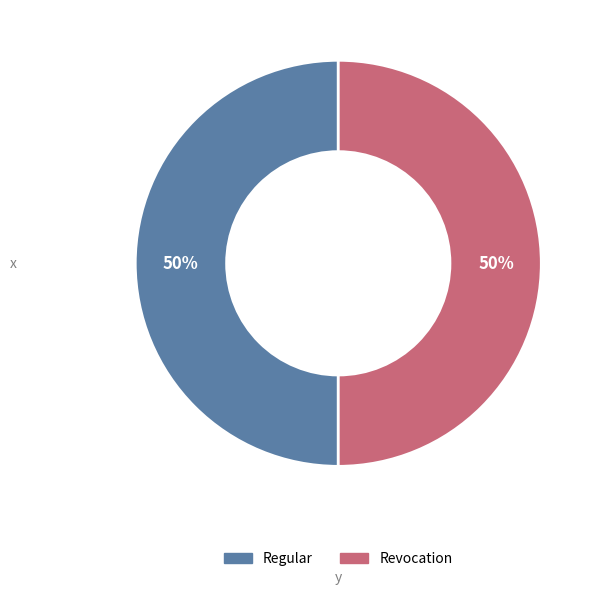

What percentage is the Regular slice, to the nearest percent?

50%